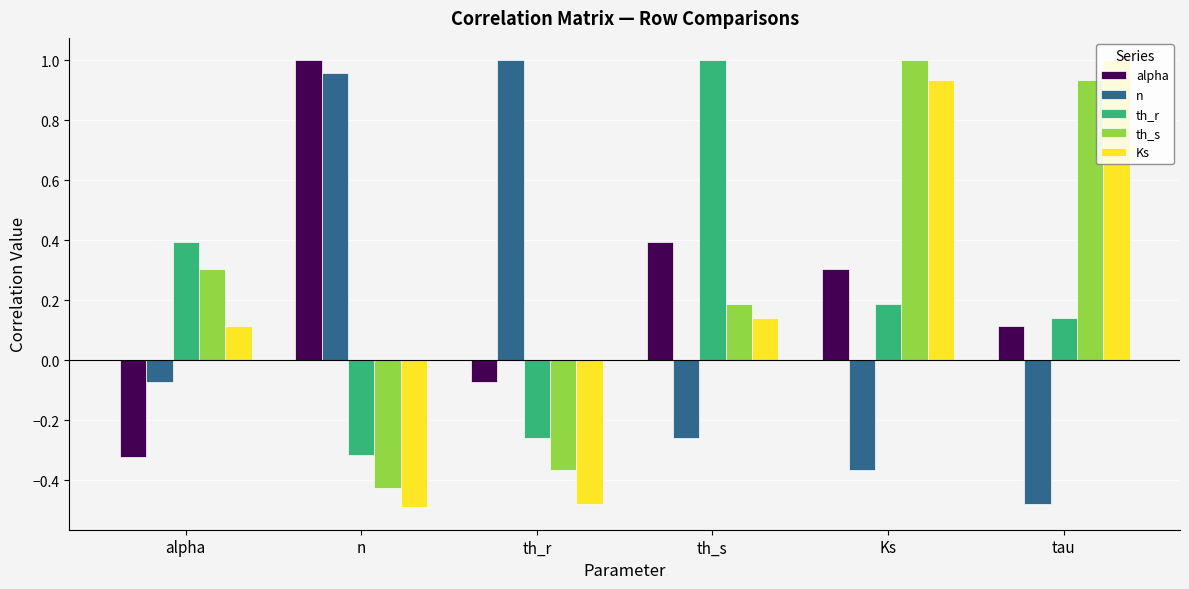

At which label does n reach its peak?

th_r